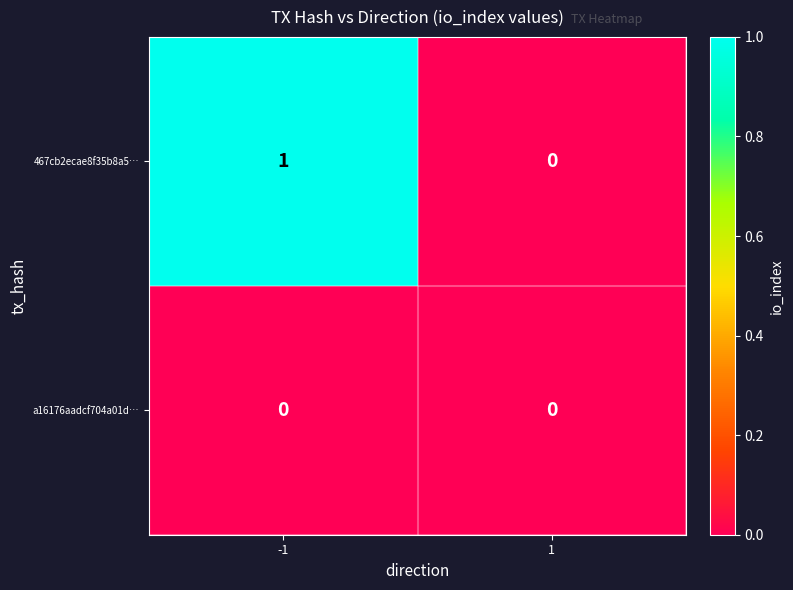

Is the value of 467cb2ecae8f35b8a5… at -1 greater than the value of a16176aadcf704a01d… at 1?

Yes